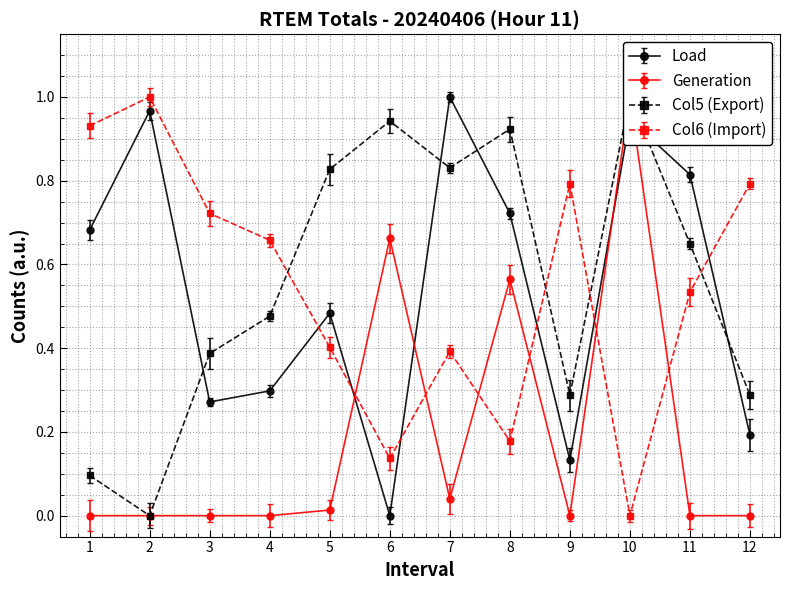

In Generation (MW), how many points are higher than both neighbors (excluding endpoints)?

3